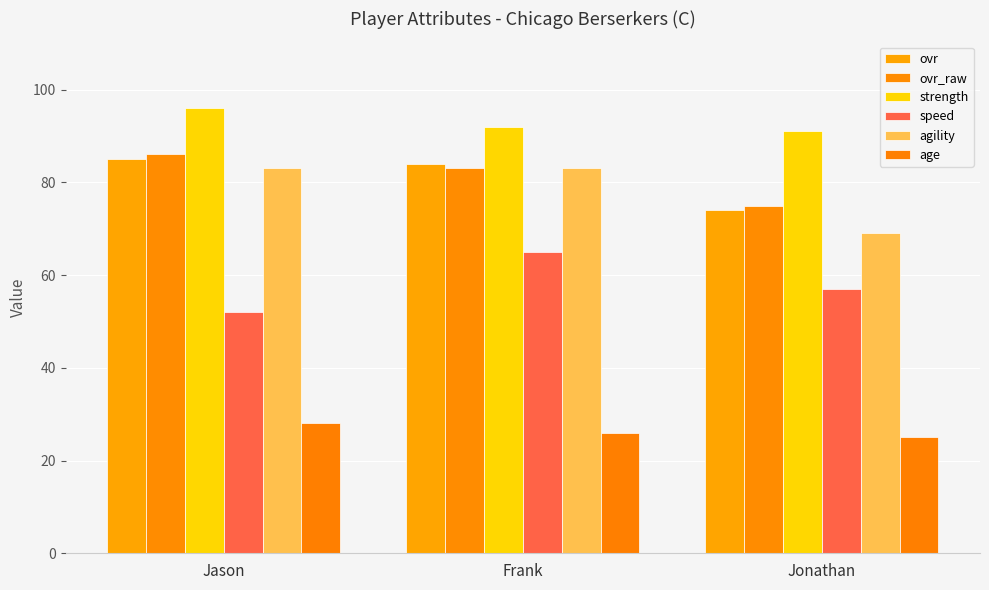

How many data points does each series have?

3